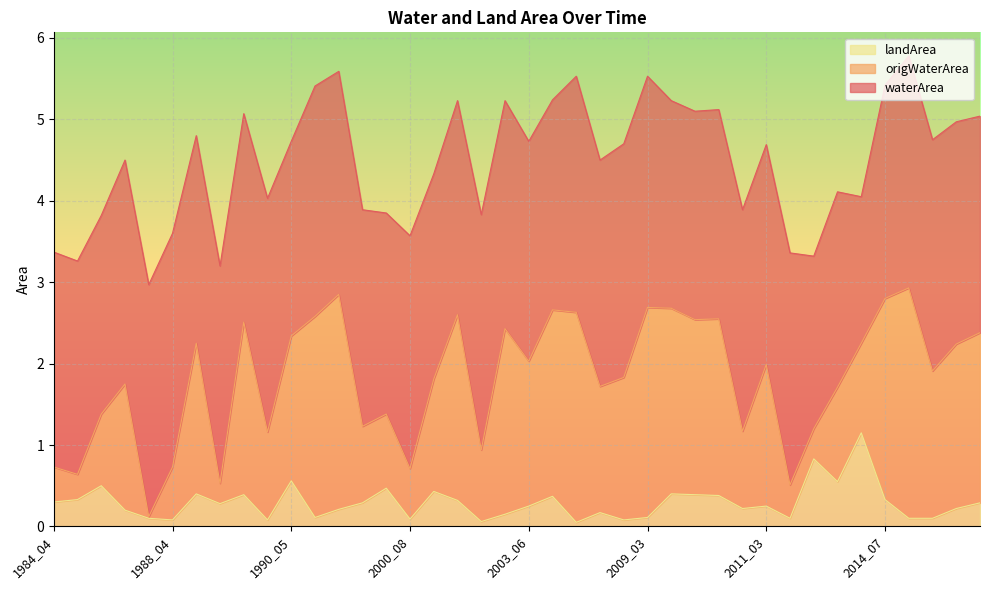

What are all the series names shown in the legend?

landArea, origWaterArea, waterArea